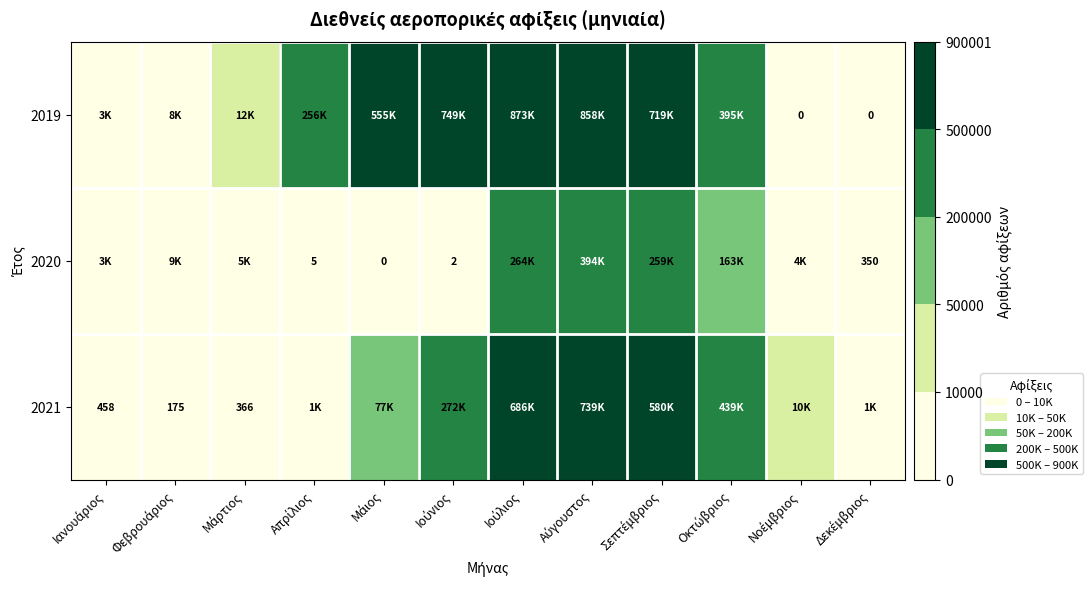

Where is 2019 nearest to the value 436820?

Οκτώβριος